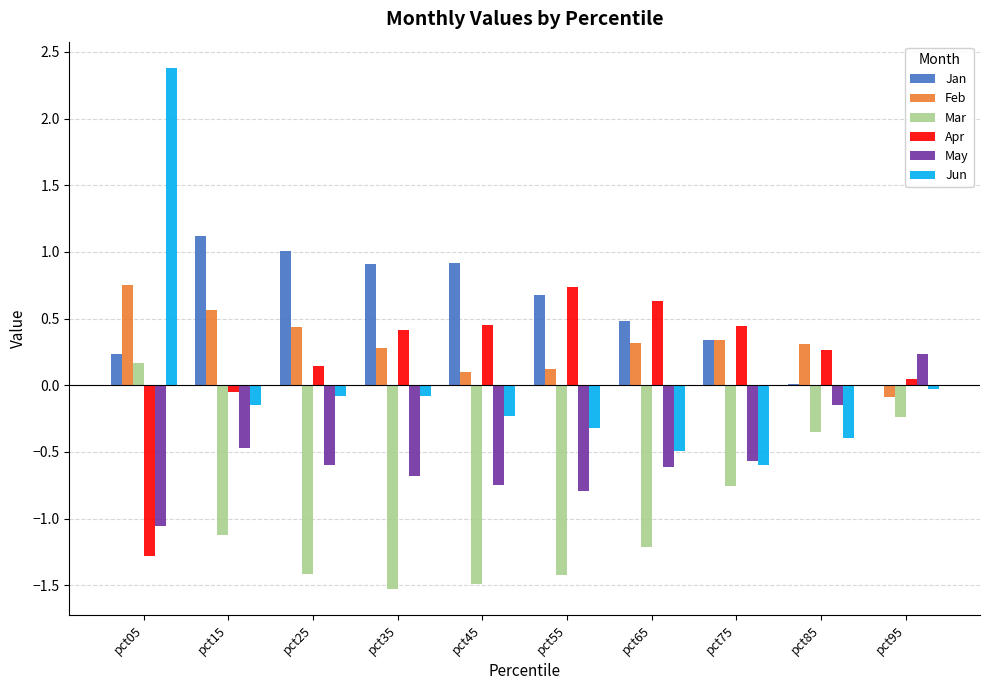

What is the approximate value of Mar at pct65?

-1.2